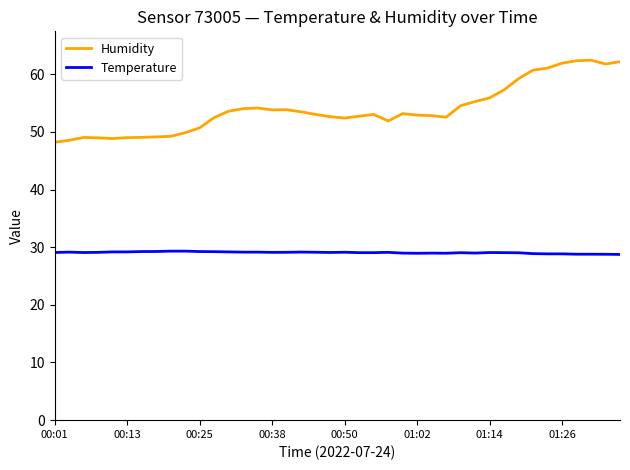

Which series has the widest spread of values?

Humidity